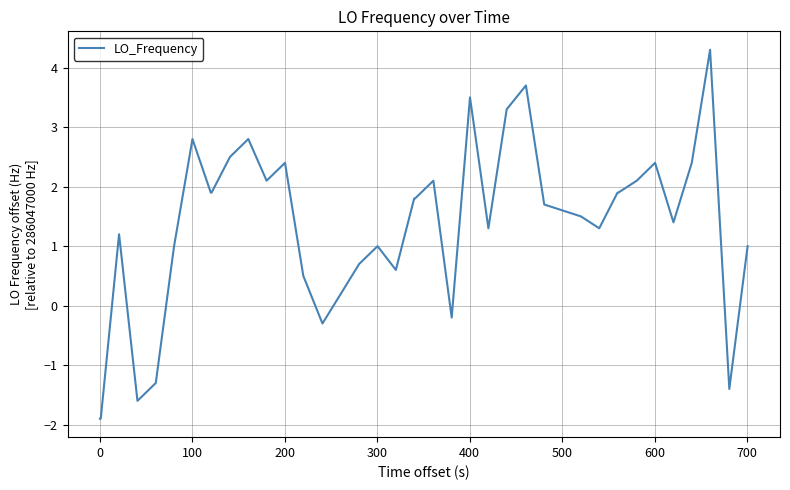

What is the maximum value shown in the chart?

4.3